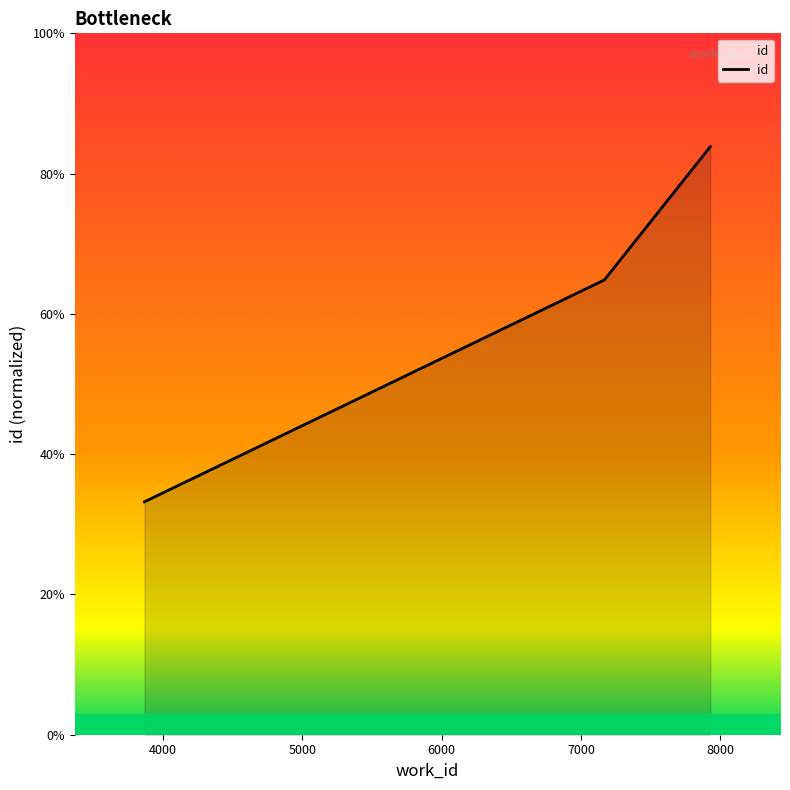

Which category has the highest value across all series?

7929